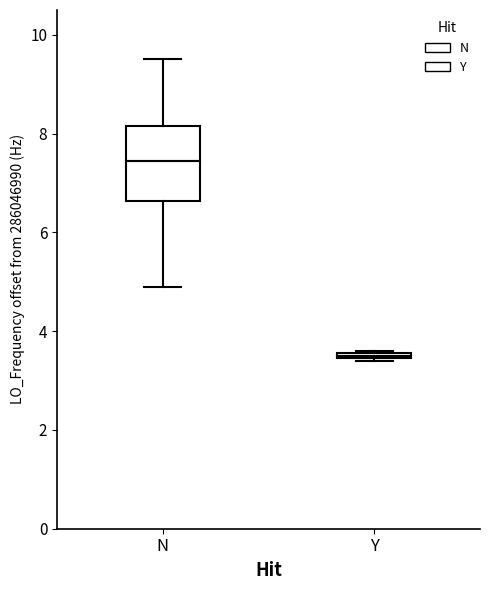

Where is the lower edge of the box for Y on the y-axis? The values are not printed on the chart, so give them approximately, as read against the axis.

3.4